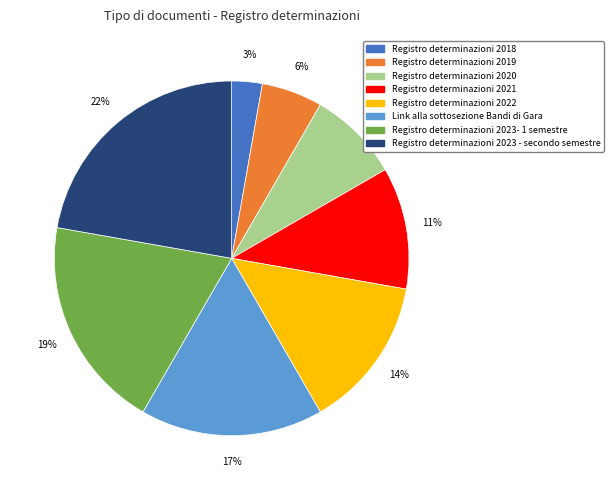

Rank the categories by value from lowest to highest.

Registro determinazioni 2018, Registro determinazioni 2019, Registro determinazioni 2020, Registro determinazioni 2021, Registro determinazioni 2022, Link alla sottosezione Bandi di Gara, Registro determinazioni 2023- 1 semestre, Registro determinazioni 2023 - secondo semestre